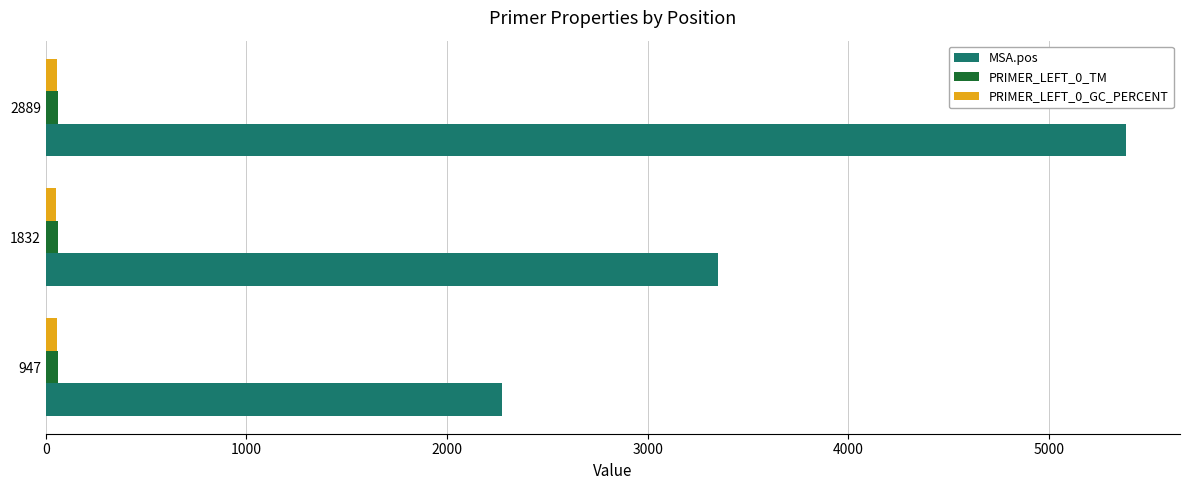

Which series has the largest total across all categories?

MSA.pos